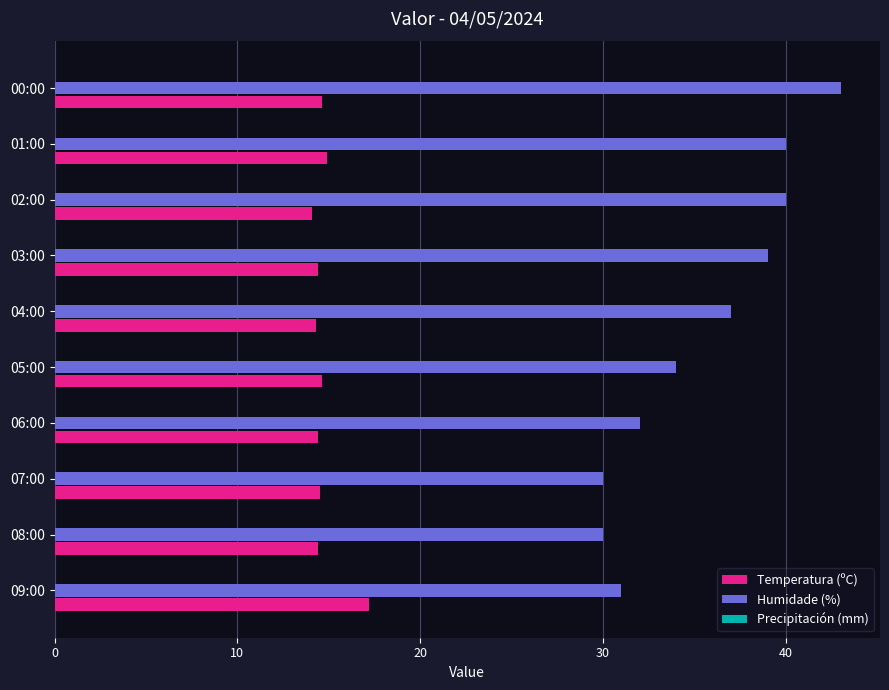

Is it true that Humidade (%) equals 58.4 at 02:00?

False